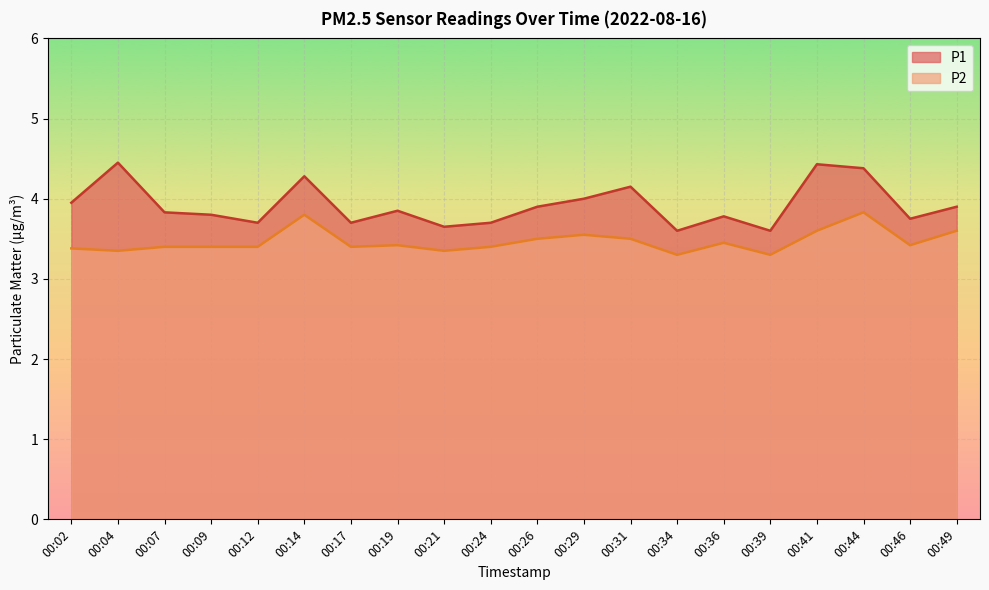

At which category does the chart reach its peak across all series?

00:04